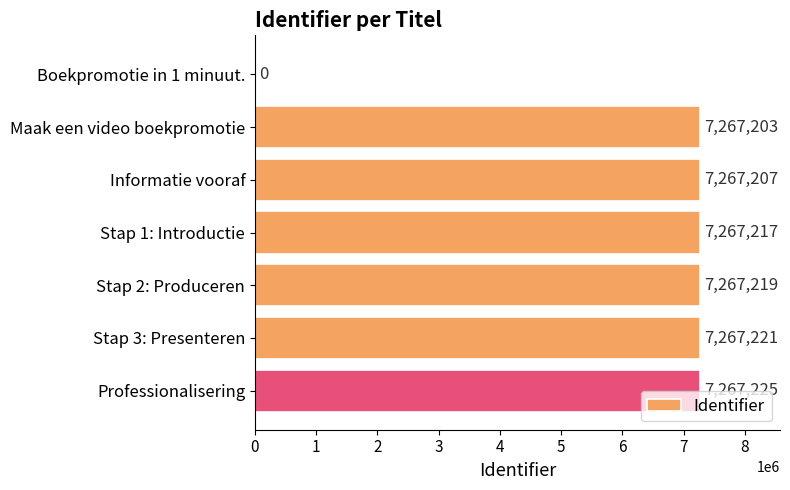

What is the change in value from Boekpromotie in 1 minuut. to Informatie vooraf?

+7267207